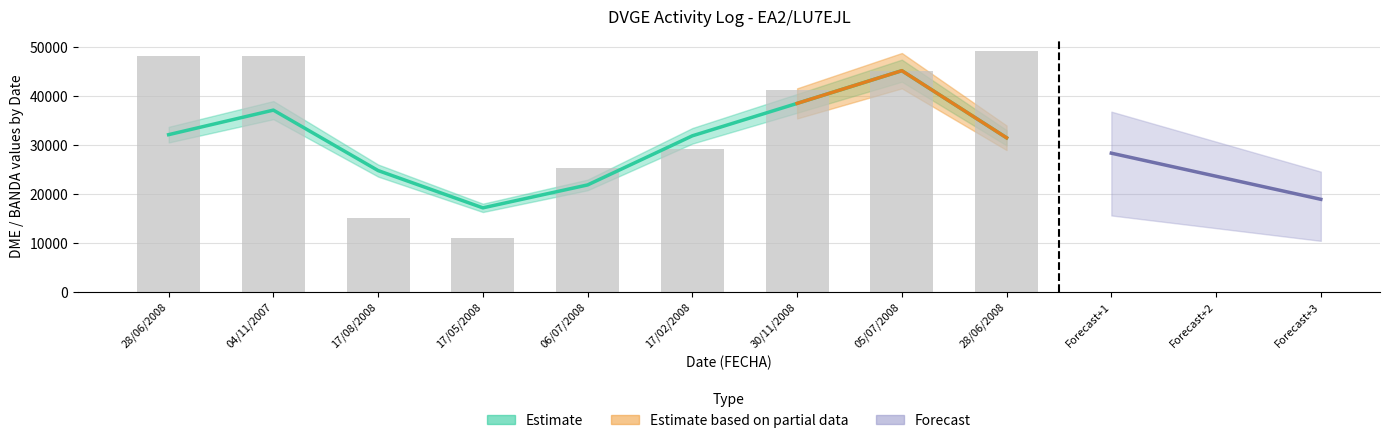

Rank the categories by value from highest to lowest.

28/06/2008, 04/11/2007, 28/06/2008, 05/07/2008, 30/11/2008, 17/02/2008, 06/07/2008, 17/08/2008, 17/05/2008